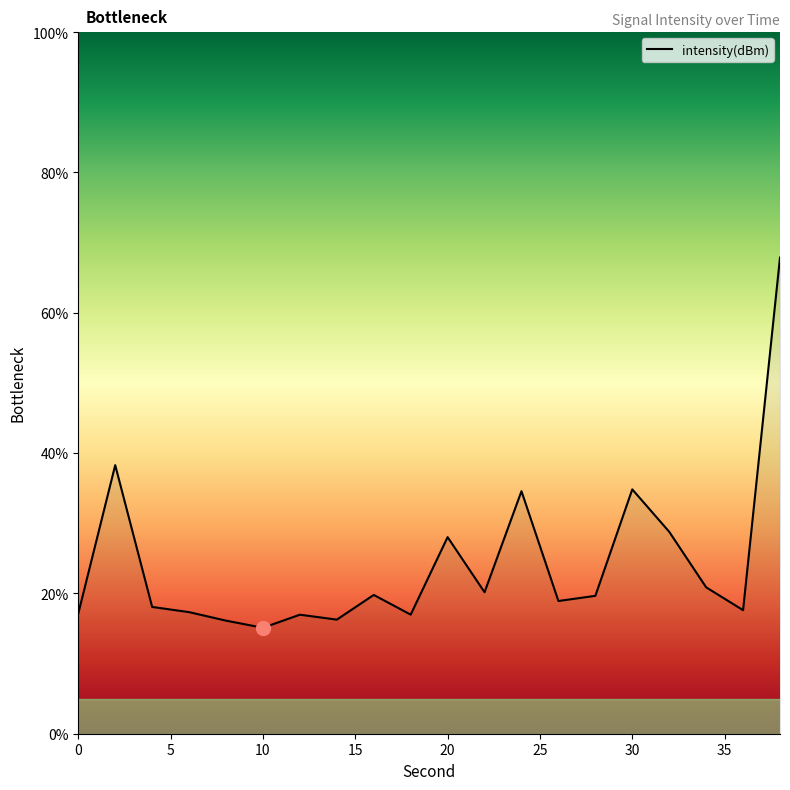

What is the smallest value displayed?

15.1